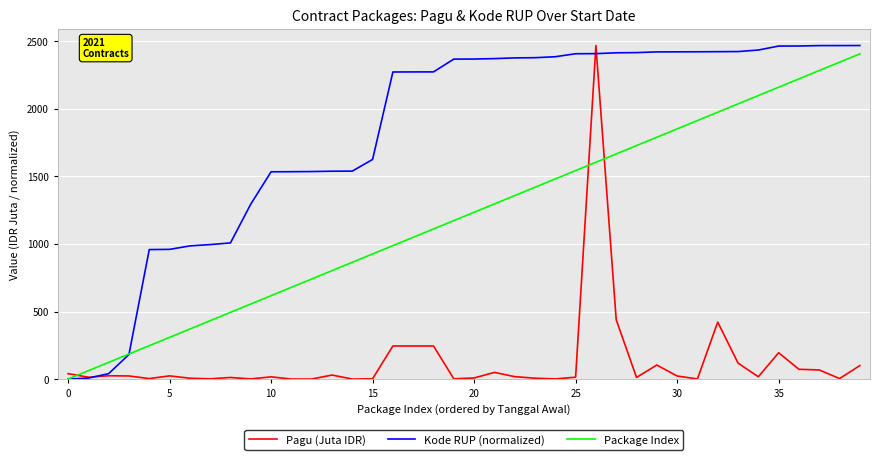

What is the maximum value shown in the chart?

2467.7